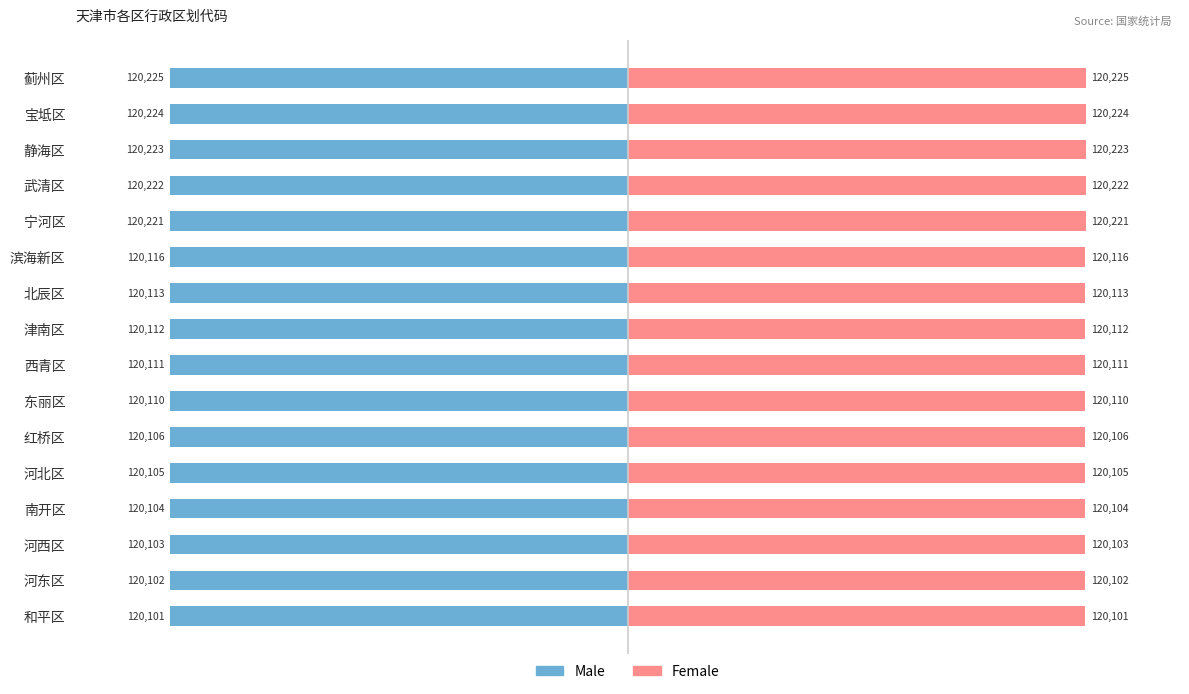

How many groups of bars are there?

16